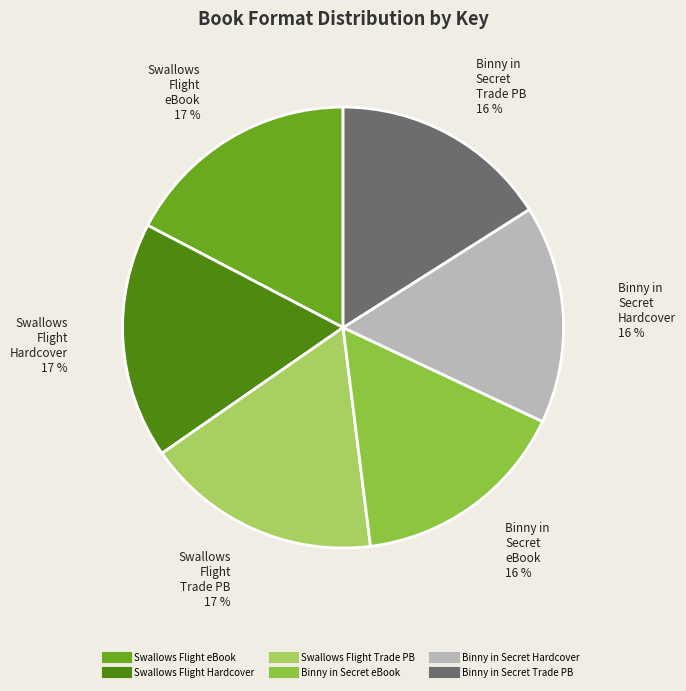

To the nearest percent, what is the difference between the largest and smallest slice percentages?

1%